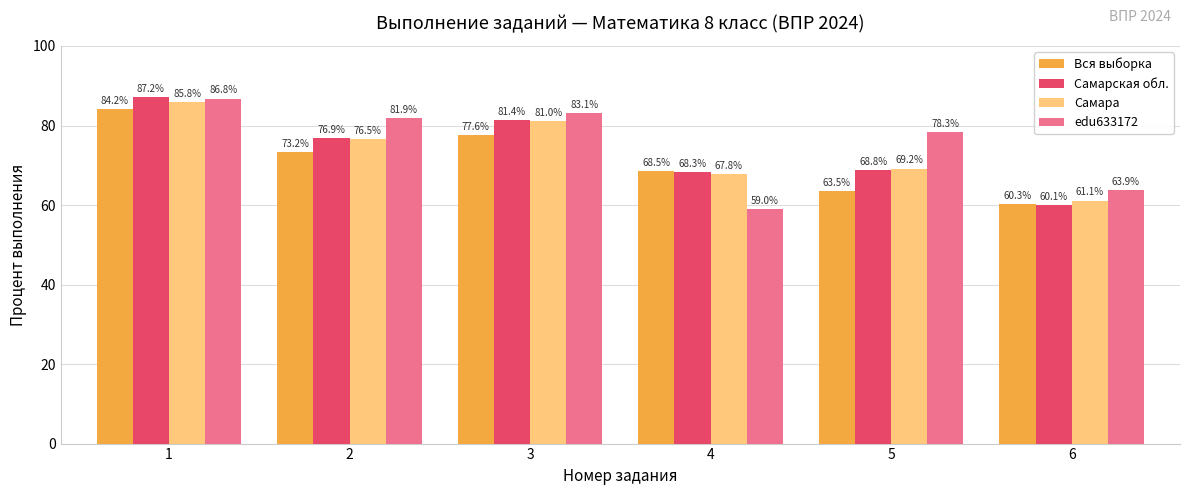

Are the bars horizontal?

No